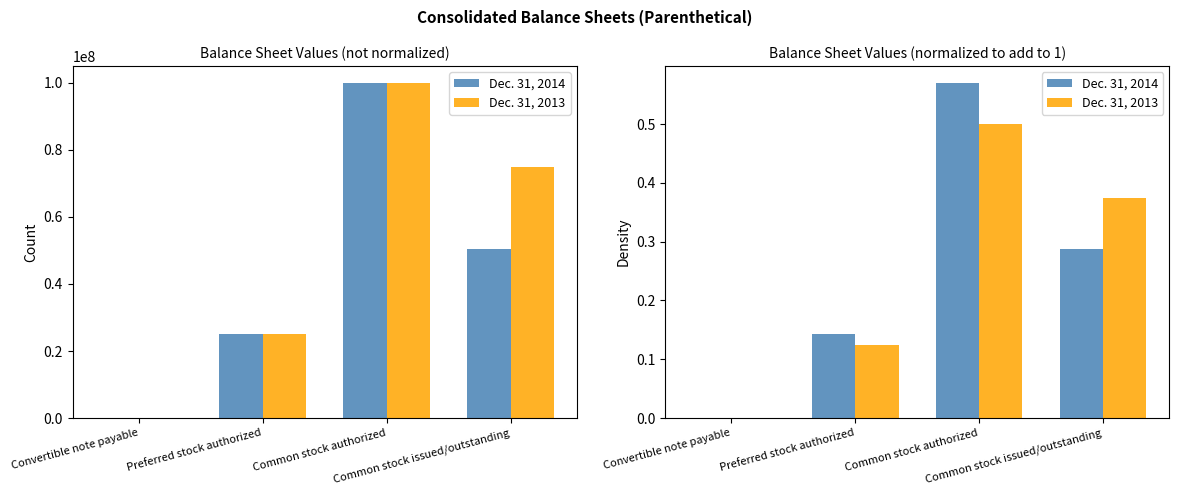

What is the difference between the highest and lowest values at Common stock issued/outstanding?

0.1